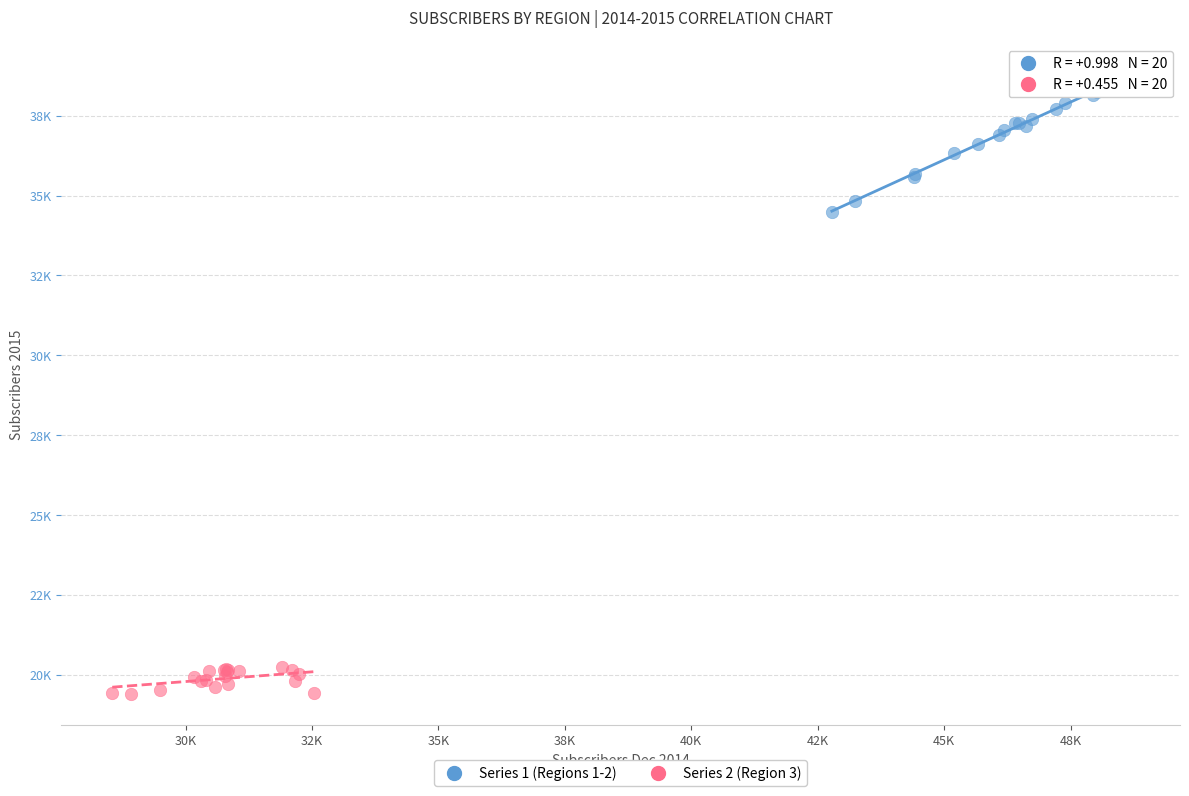

What are all the series names shown in the legend?

Series 1 (Regions 1-2), Series 2 (Region 3)